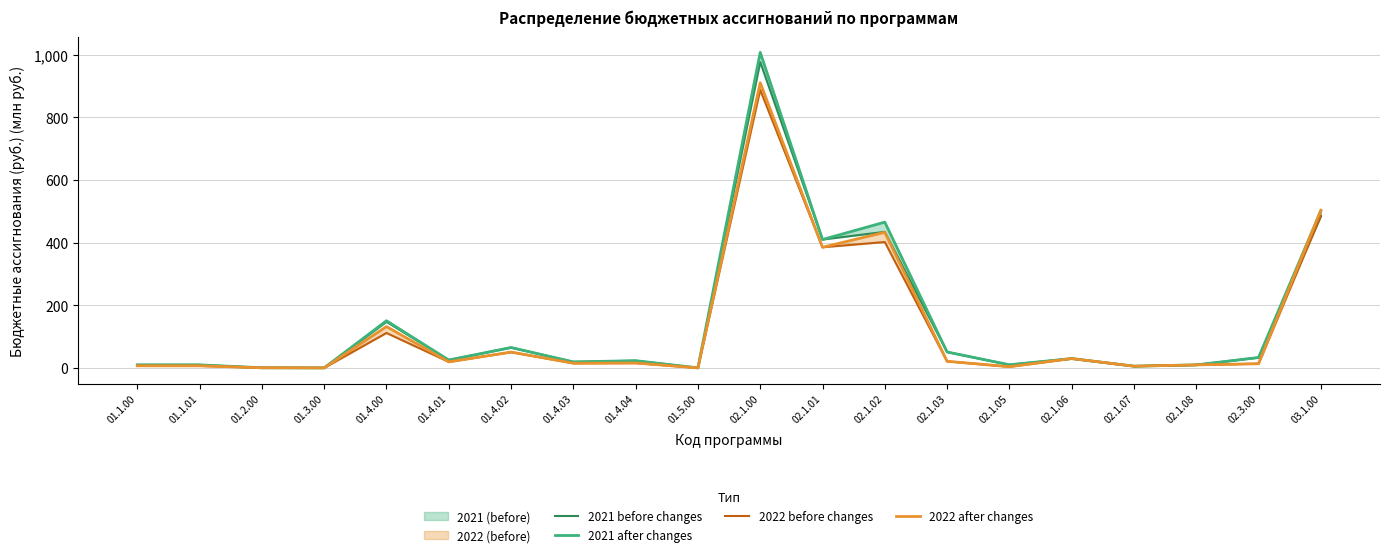

How many lines are shown in the chart?

4